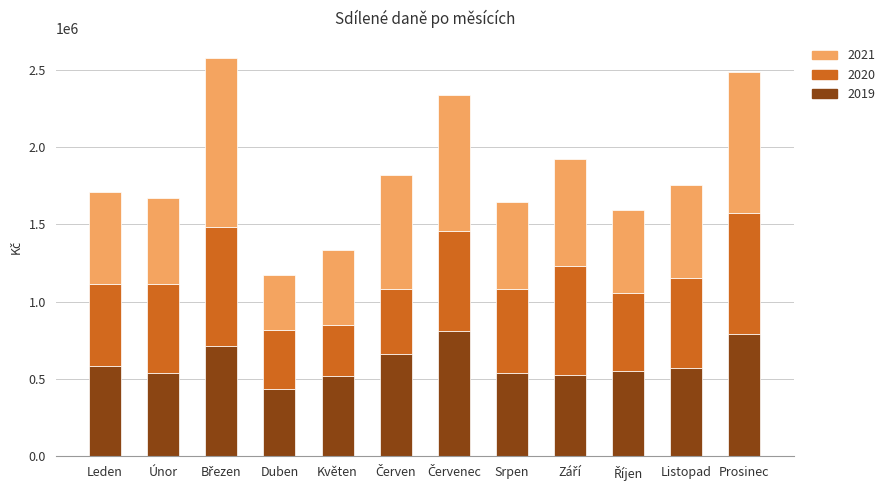

What is the sum of all 2019 values?

7223978.3